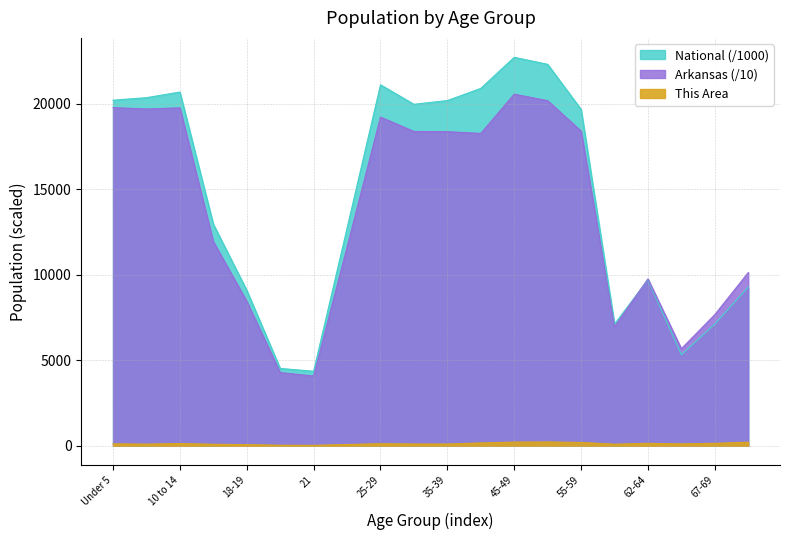

What is the value of the Arkansas point at the 6th from the left?

4277.0